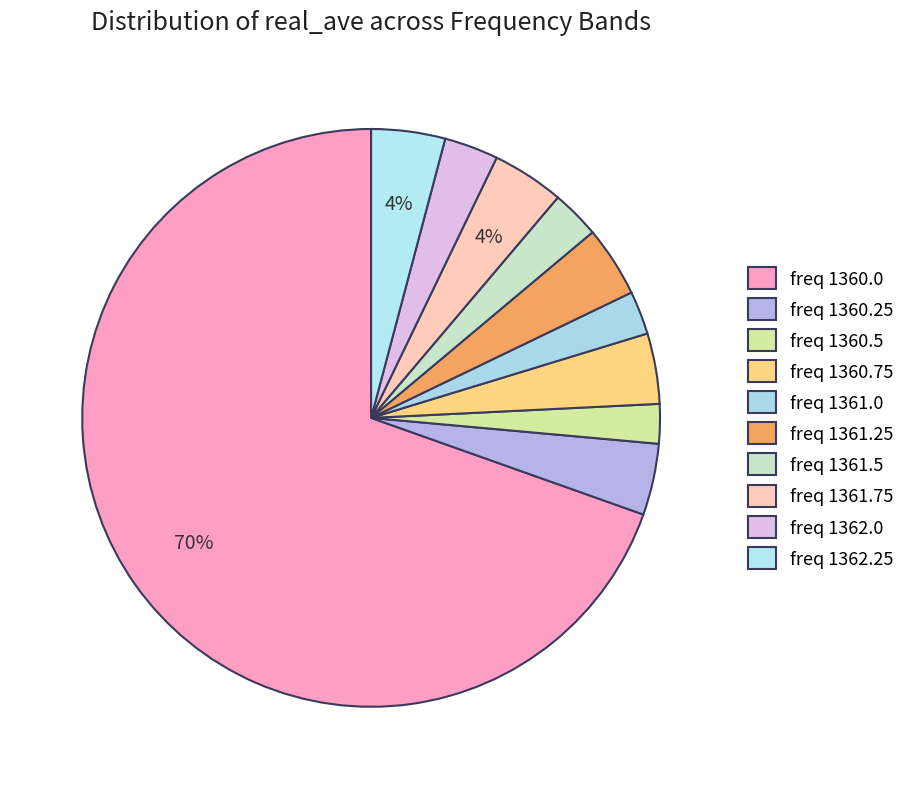

Which slice is the smallest?

1360.5